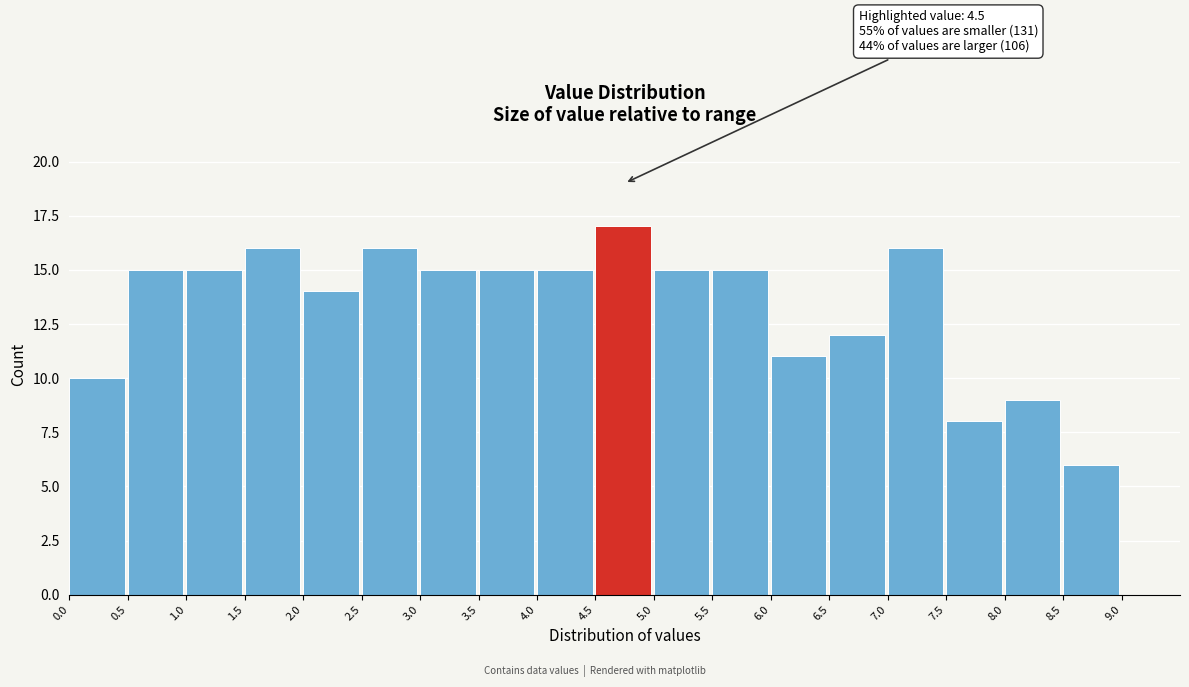

Which range on the x-axis has the tallest bar?

4.5 to 5.0